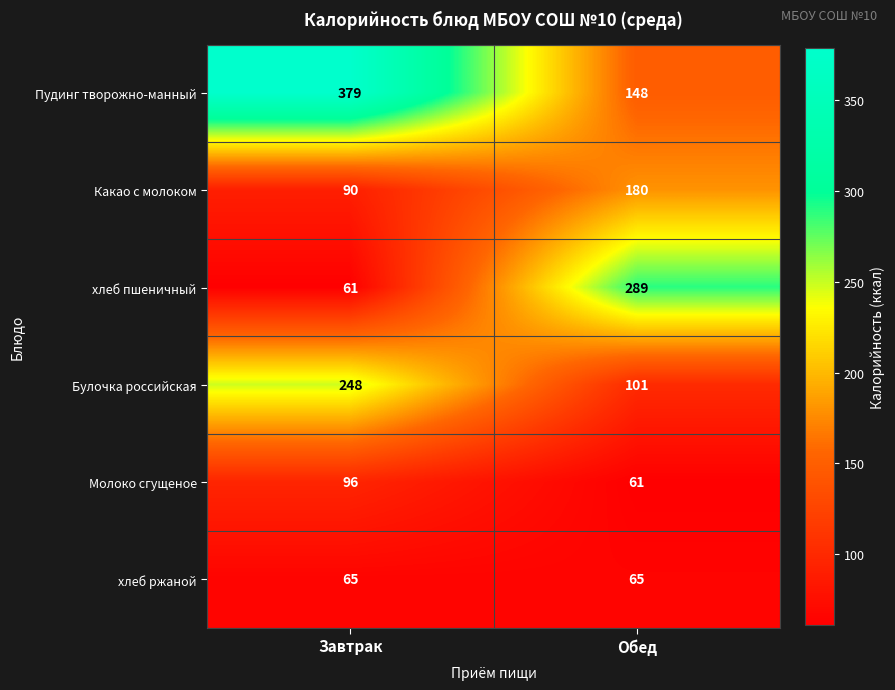

How many data points does each series have?

2